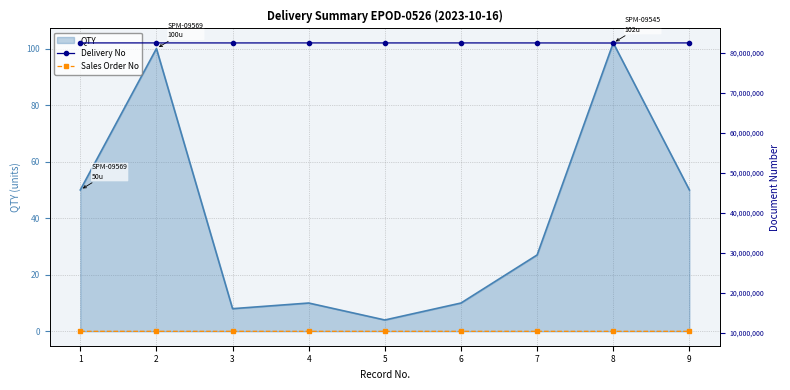

Count the number of categories in the chart.

9